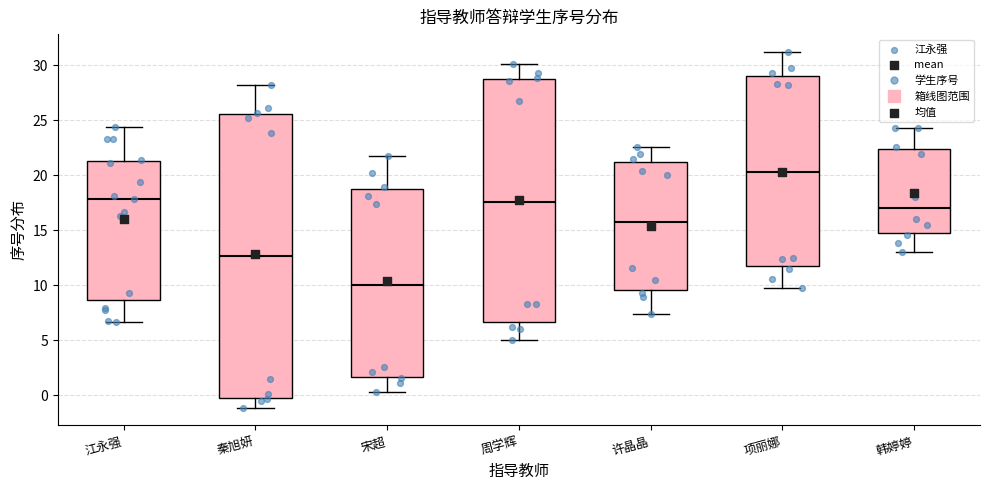

Reading left to right, transcribe this box plot: for each box, give where its median line is, the range the box spans, and where its two whiskers end, as read against the y-axis. The values are not printed on the chart, so give them approximately, as read against the axis.

江永强: median 18.0, box 8.5 to 21.5, whiskers 6.5 to 24.5
秦旭妍: median 12.5, box 0.0 to 25.5, whiskers -1.0 to 28.0
宋超: median 10.0, box 1.5 to 19.0, whiskers 0.5 to 22.0
周学辉: median 17.5, box 6.5 to 29.0, whiskers 5.0 to 30.0
许晶晶: median 16.0, box 9.5 to 21.0, whiskers 7.5 to 22.5
项丽娜: median 20.5, box 11.5 to 29.0, whiskers 9.5 to 31.0
韩婷婷: median 17.0, box 15.0 to 22.5, whiskers 13.0 to 24.5